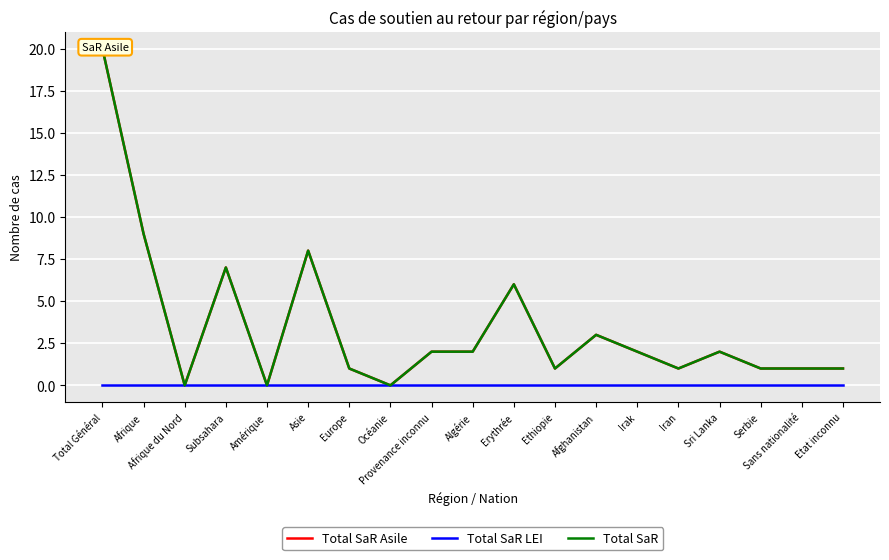

Reading right to left, list all the values displayed in this chart.

Total SaR Asile: 1	1	1	2	1	2	3	1	6	2	2	0	1	8	0	7	0	9	20
Total SaR LEI: 0	0	0	0	0	0	0	0	0	0	0	0	0	0	0	0	0	0	0
Total SaR: 1	1	1	2	1	2	3	1	6	2	2	0	1	8	0	7	0	9	20